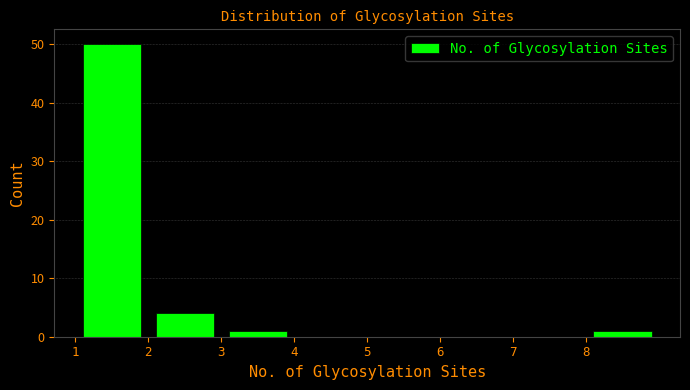

Which range on the x-axis has the tallest bar?

1 to 2